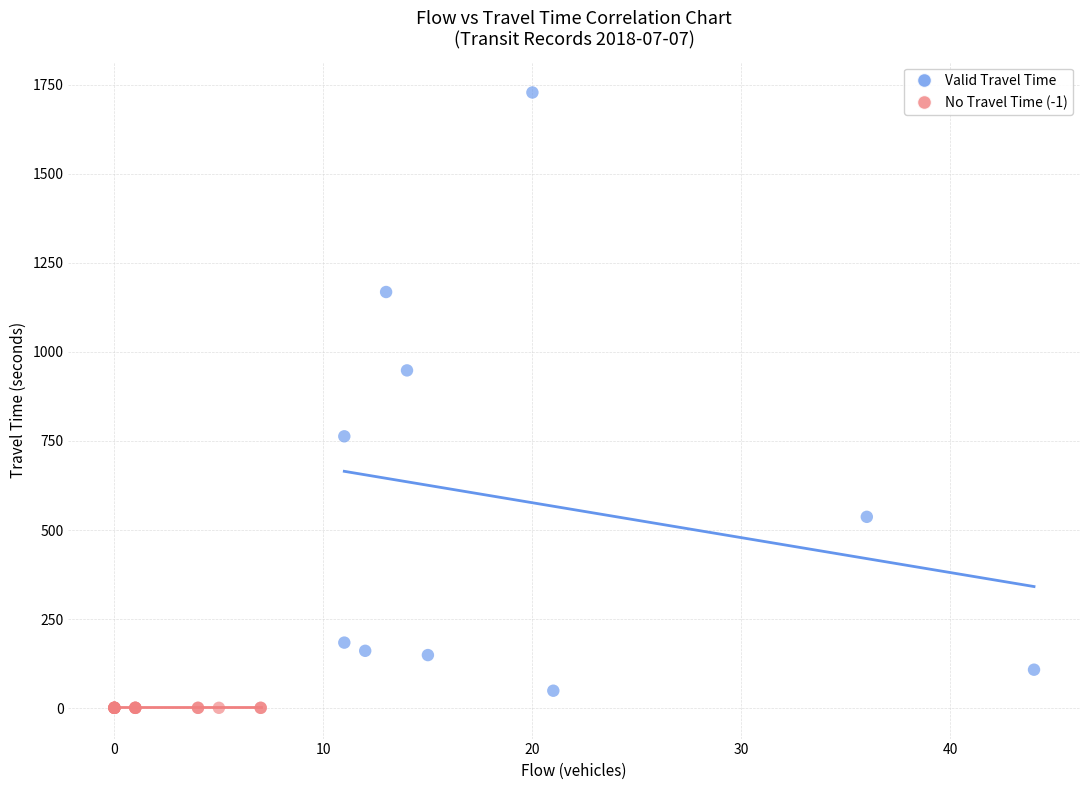

Which series reaches the maximum Y coordinate?

Valid Travel Time